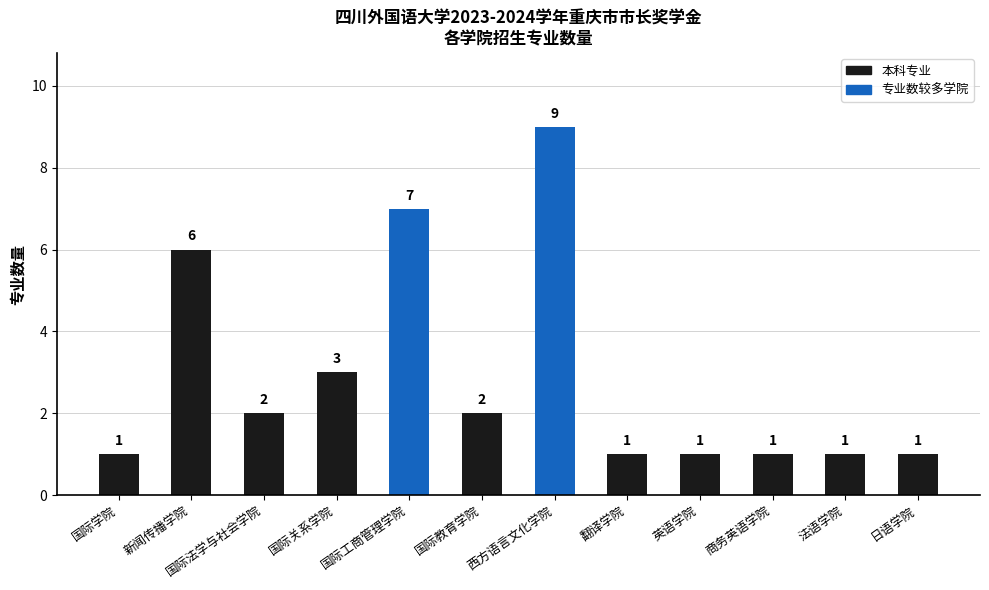

Reading left to right, list all the values displayed in this chart.

国际学院=1	新闻传播学院=6	国际法学与社会学院=2	国际关系学院=3	国际工商管理学院=7	国际教育学院=2	西方语言文化学院=9	翻译学院=1	英语学院=1	商务英语学院=1	法语学院=1	日语学院=1